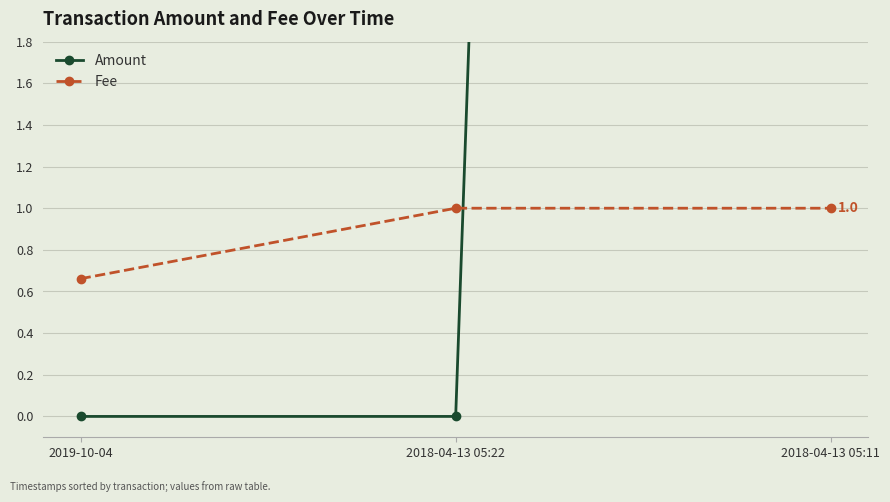

The Fee series shows 1.0 at 2018-04-13 05:11. True or false?

True